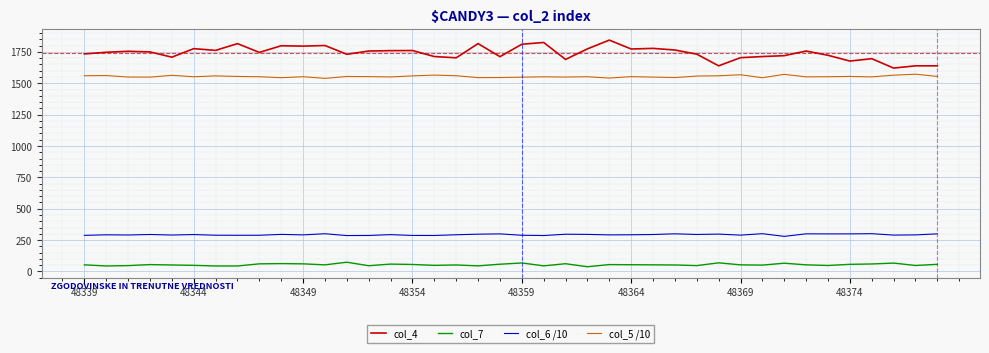

True or false: col_7 and col_4 intersect in this chart.

False